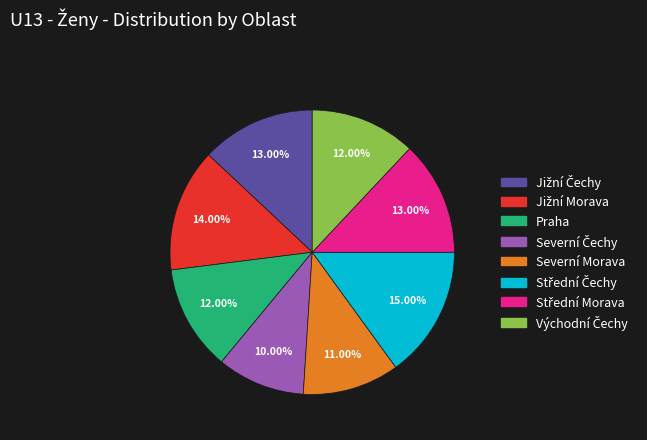

To the nearest percent, what is the average slice percentage?

12%